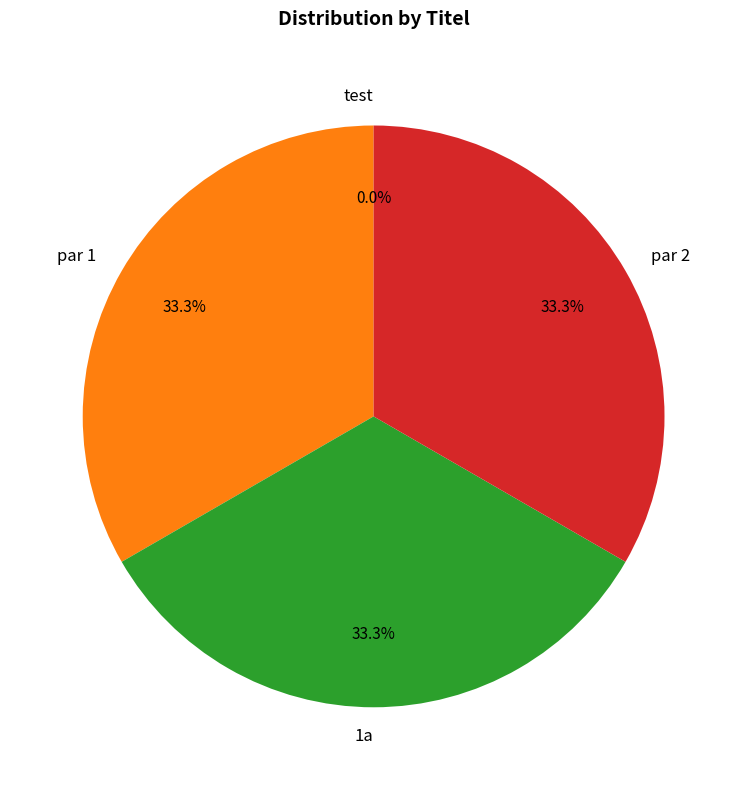

Is there any slice that represents more than half of the pie?

No